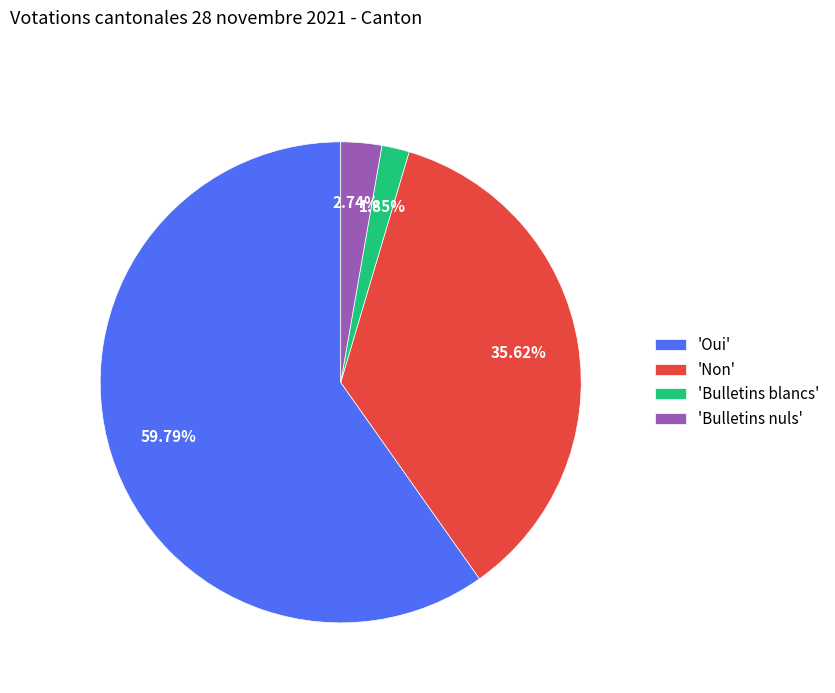

Is the sum of 'Non' and 'Bulletins nuls' greater than half?

No